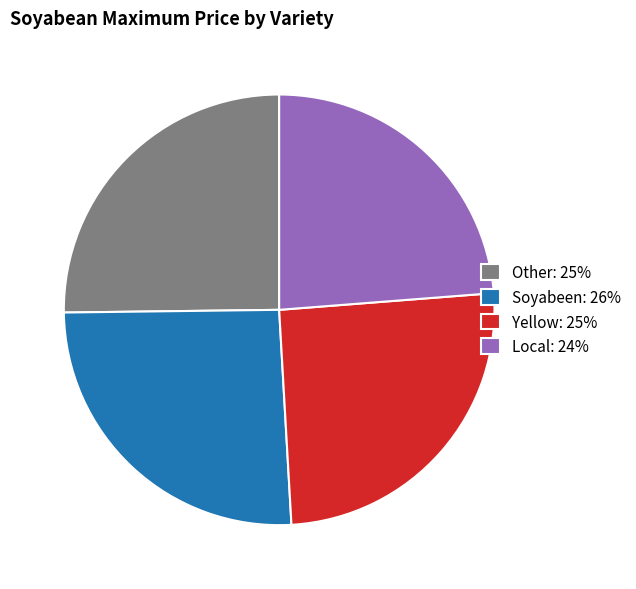

Does Other: 25% represent more than half of the total?

No